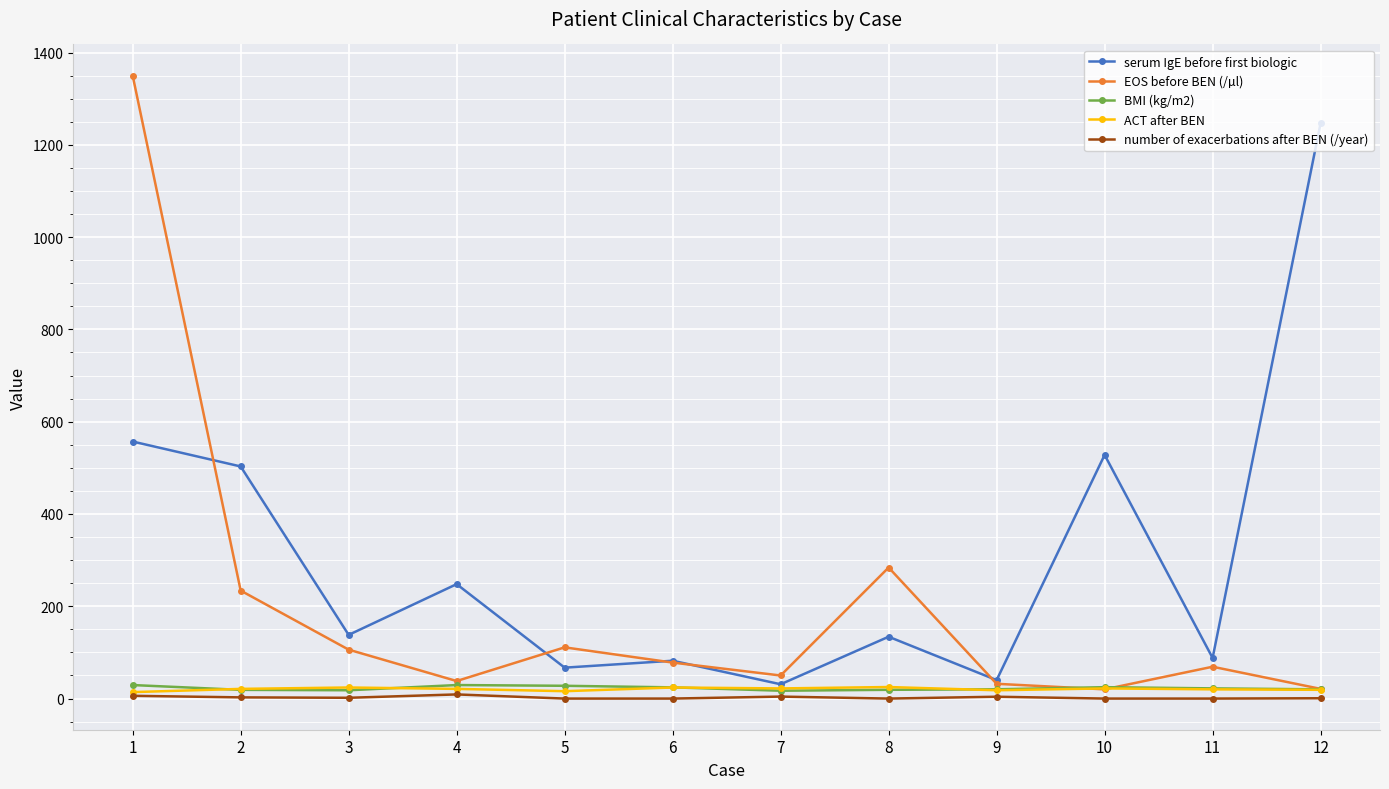

Is the value of EOS before BEN (/µl) at 7 greater than the value of number of exacerbations after BEN (/year) at 2?

Yes